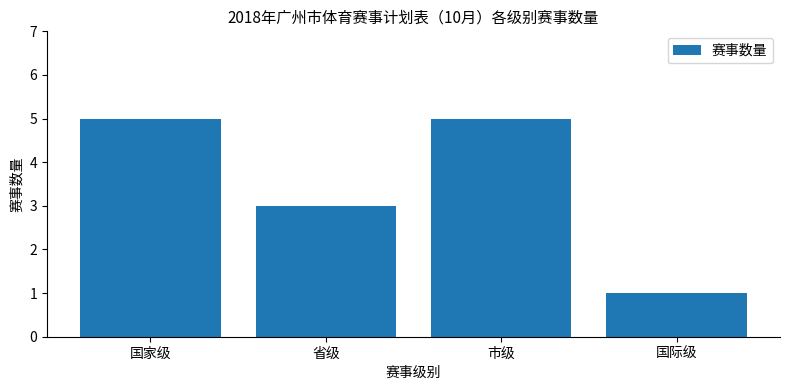

True or false: the data shows 3 at 省级.

True